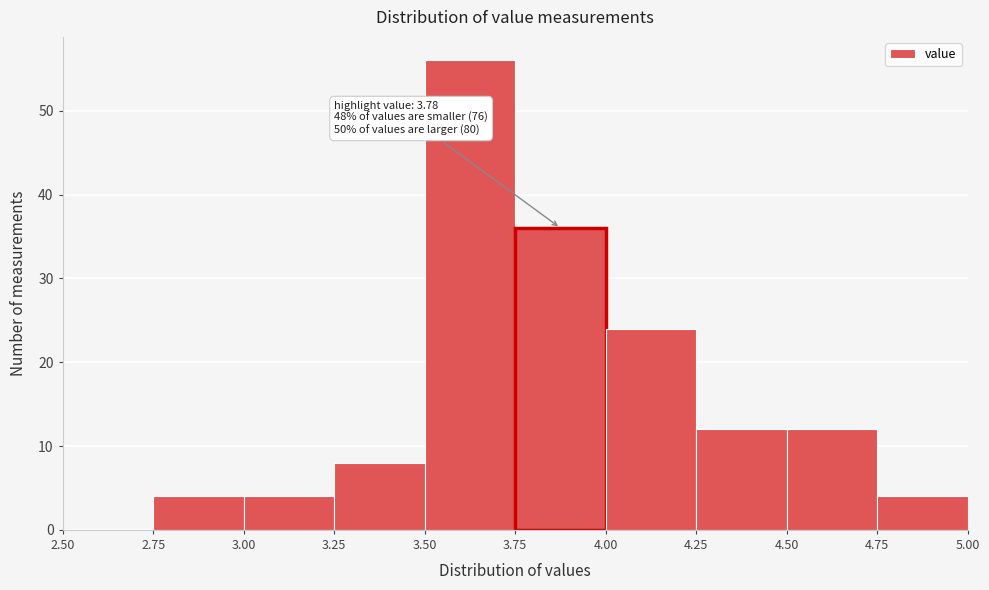

Over which range of the x-axis is the bar tallest?

3.50 to 3.75